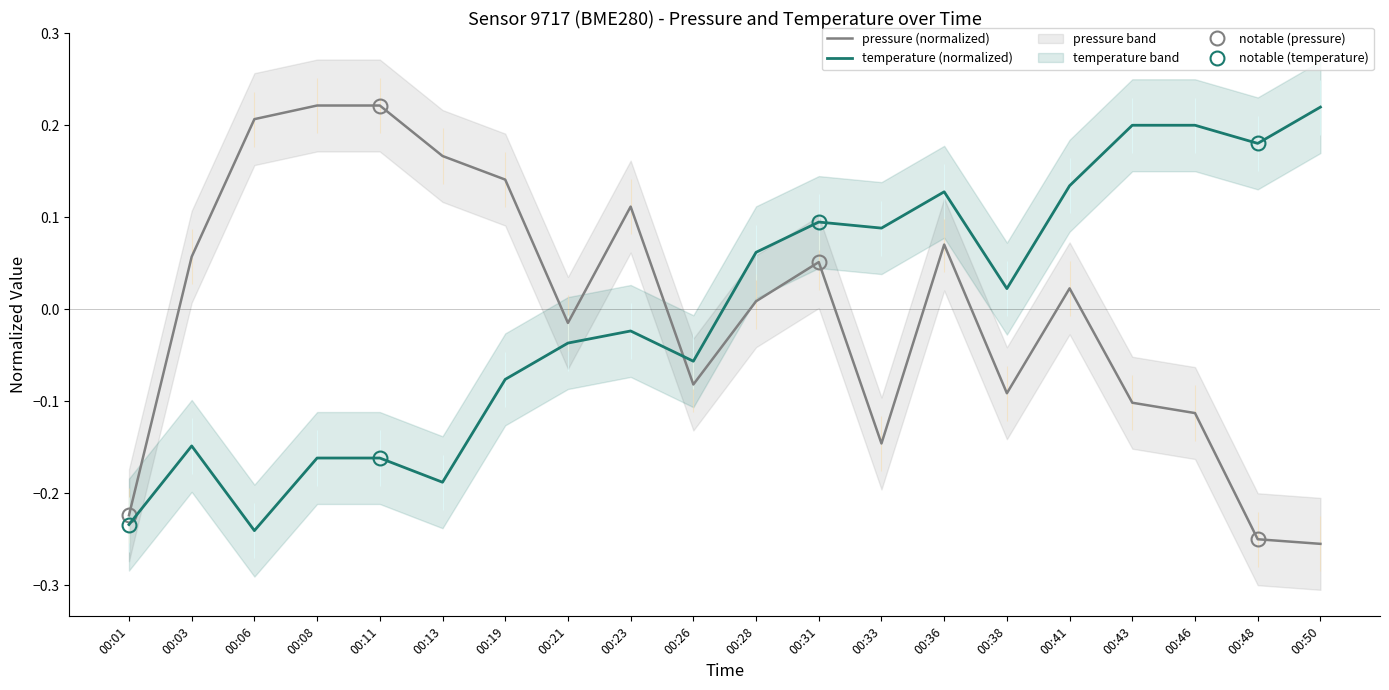

In pressure (normalized), how many points are lower than both neighbors (excluding endpoints)?

4